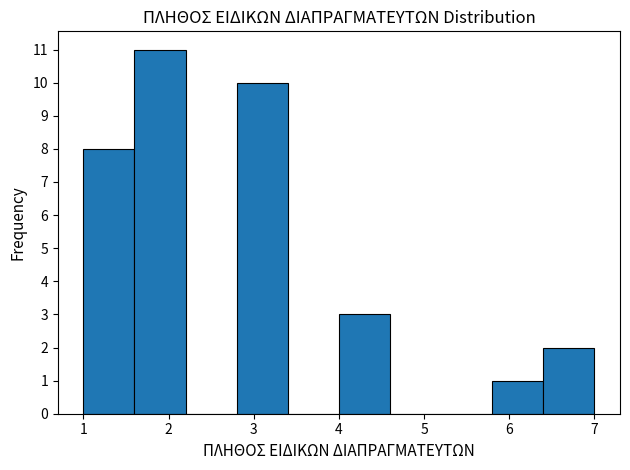

Reading left to right, list every bar in this chart as the range it spans on the x-axis followed by its height. The values are not printed on the chart, so give them approximately, as read against the axis.

1.0 to 1.6: 8
1.6 to 2.2: 11
2.2 to 2.8: 0
2.8 to 3.4: 10
3.4 to 4.0: 0
4.0 to 4.6: 3
4.6 to 5.2: 0
5.2 to 5.8: 0
5.8 to 6.4: 1
6.4 to 7.0: 2